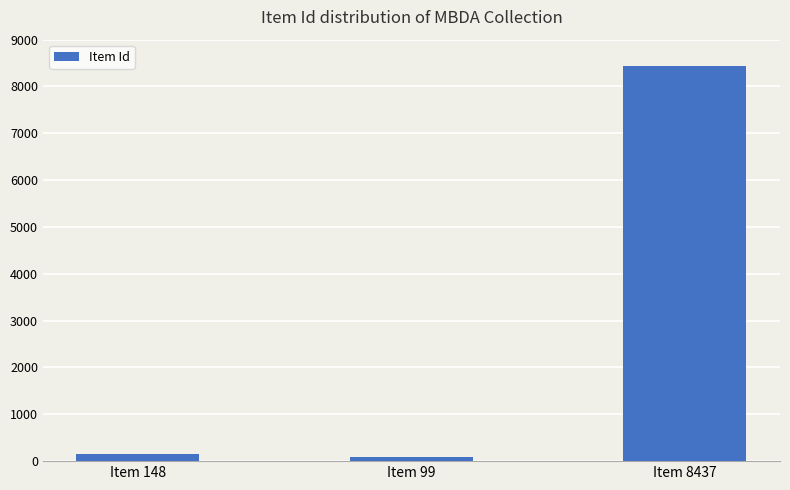

Reading left to right, what are all the values shown in this chart?

Item 148=148	Item 99=99	Item 8437=8437